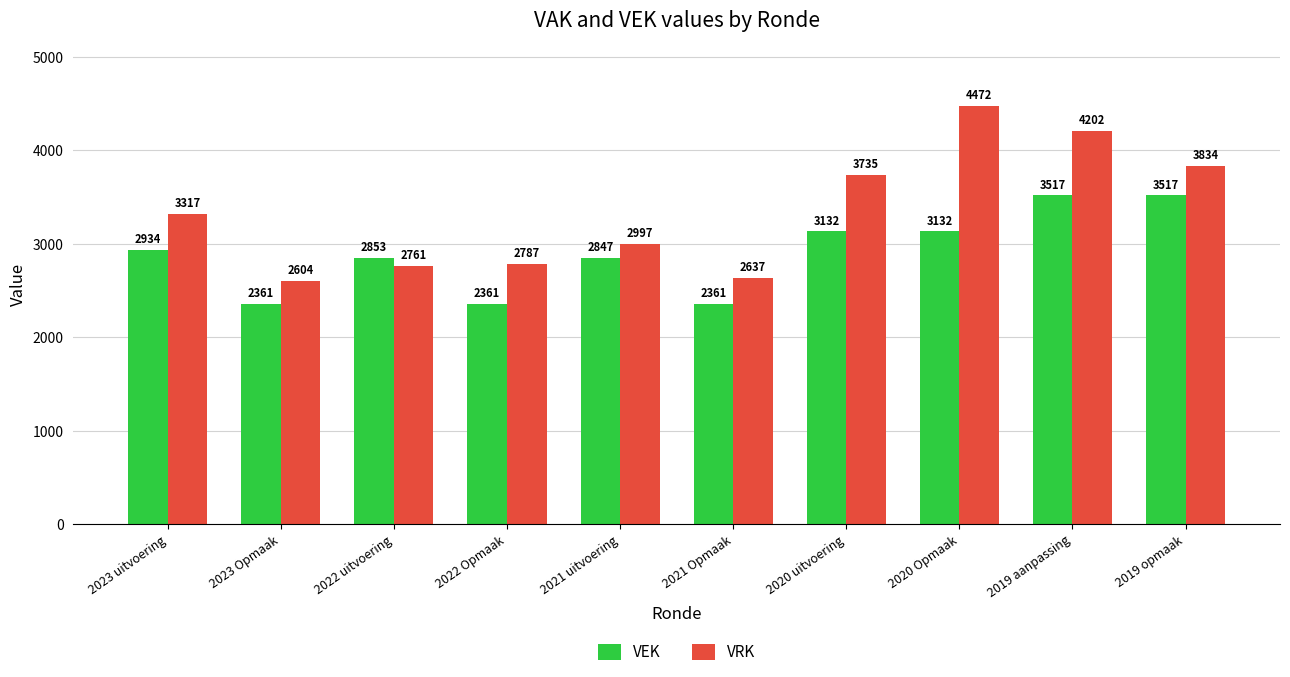

What is the label of the 9th bar from the left?

2019 aanpassing